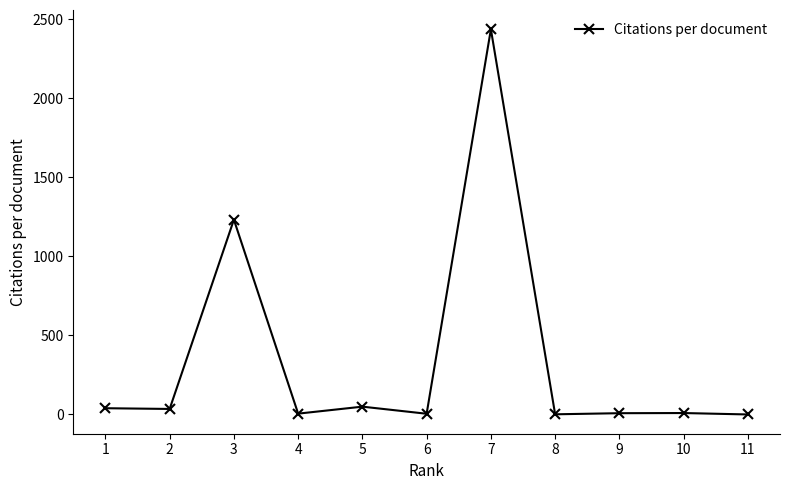

What is the maximum value shown in the chart?

2435.5